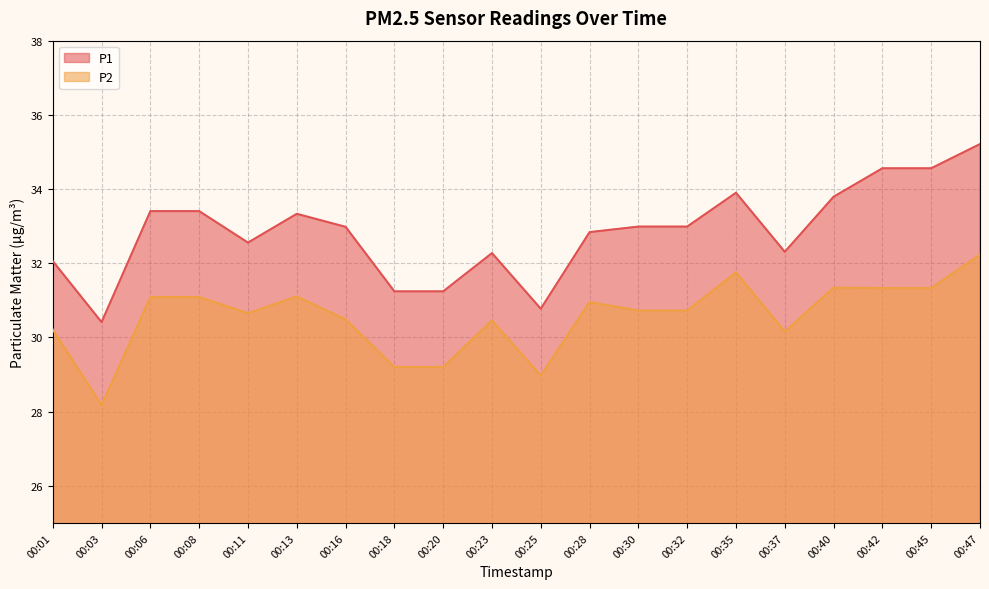

Where does the P1 series first go above 32?

00:01